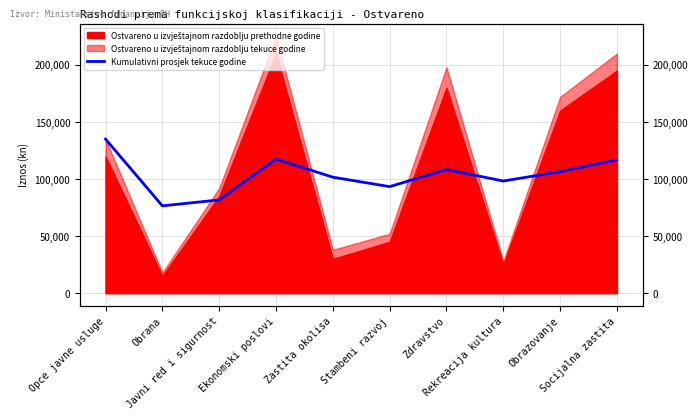

How many interior local peaks (higher than both neighbors) does the data have?

2